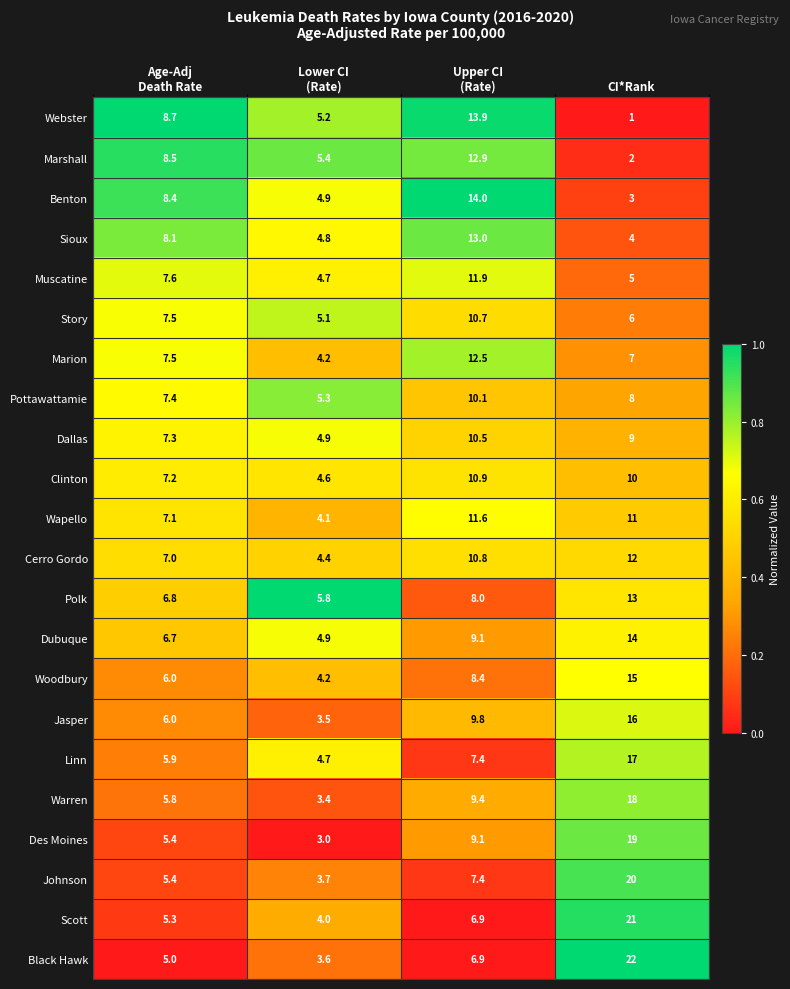

Rank the series at CI*Rank from lowest to highest value.

Webster, Marshall, Benton, Sioux, Muscatine, Story, Marion, Pottawattamie, Dallas, Clinton, Wapello, Cerro Gordo, Polk, Dubuque, Woodbury, Jasper, Linn, Warren, Des Moines, Johnson, Scott, Black Hawk